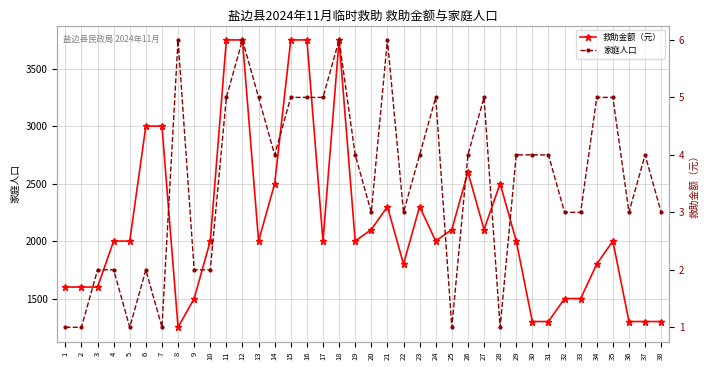

True or false: 救助金额（元） and 家庭人口 intersect in this chart.

False